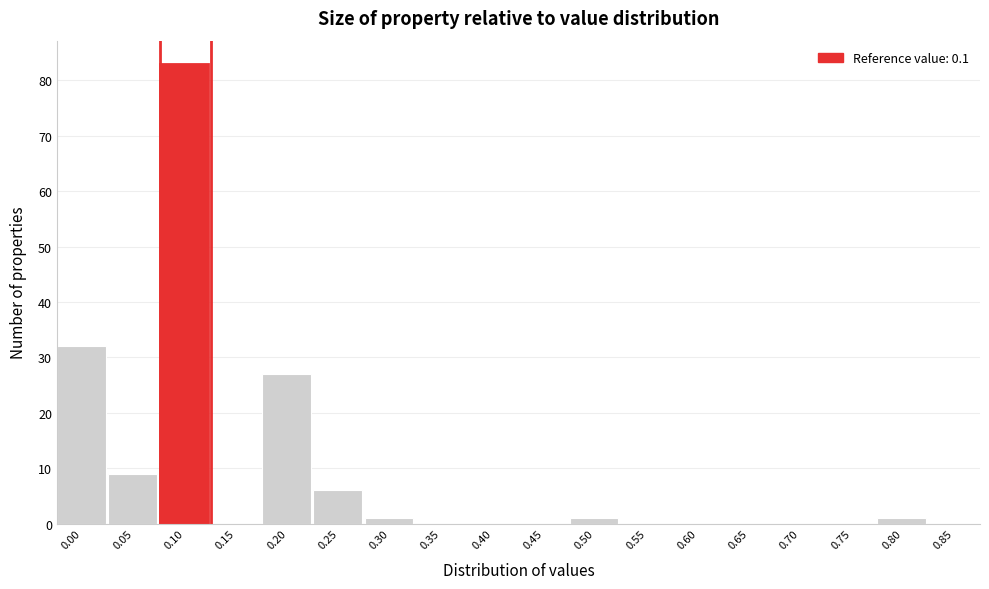

Reading right to left, extract all data points from this chart.

0.85=0	0.80=1	0.75=0	0.70=0	0.65=0	0.60=0	0.55=0	0.50=1	0.45=0	0.40=0	0.35=0	0.30=1	0.25=6	0.20=27	0.15=0	0.10=83	0.05=9	0.00=32